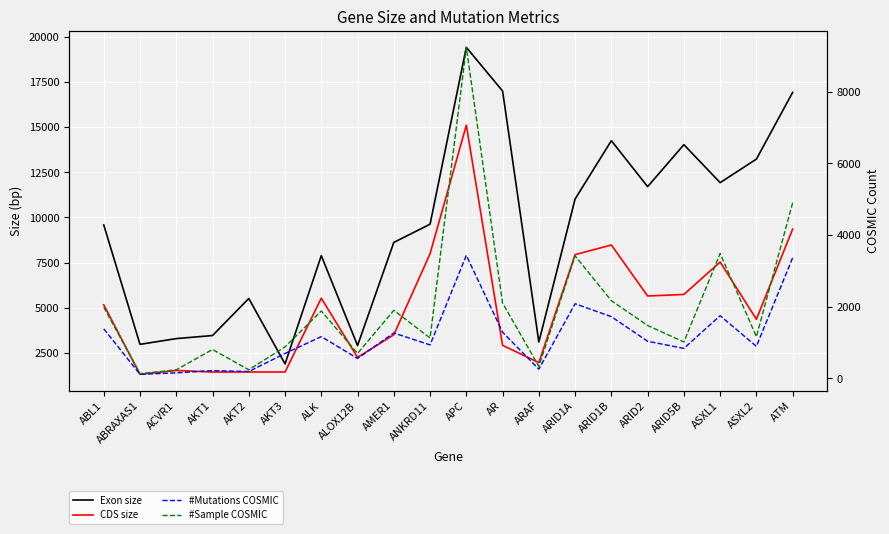

At which category does the chart reach its peak across all series?

APC